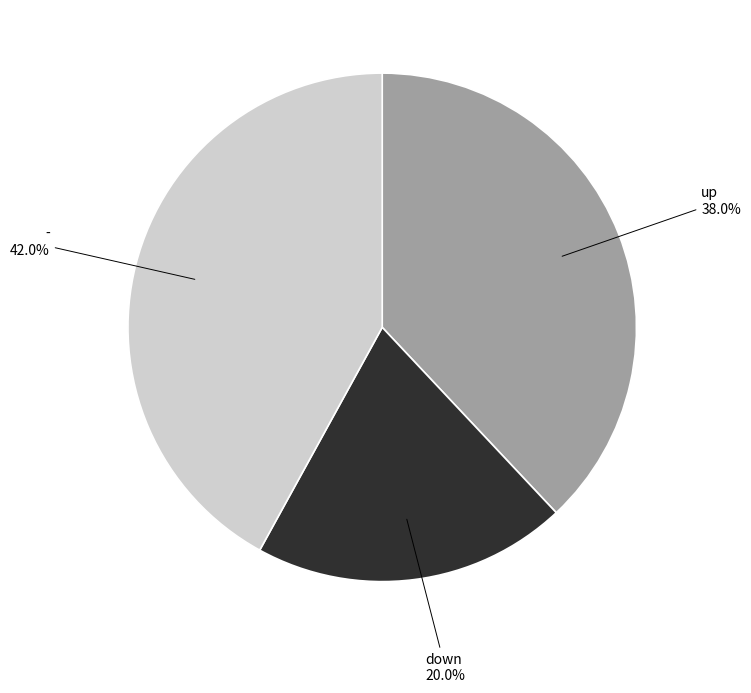

Is there a majority slice in this chart?

No